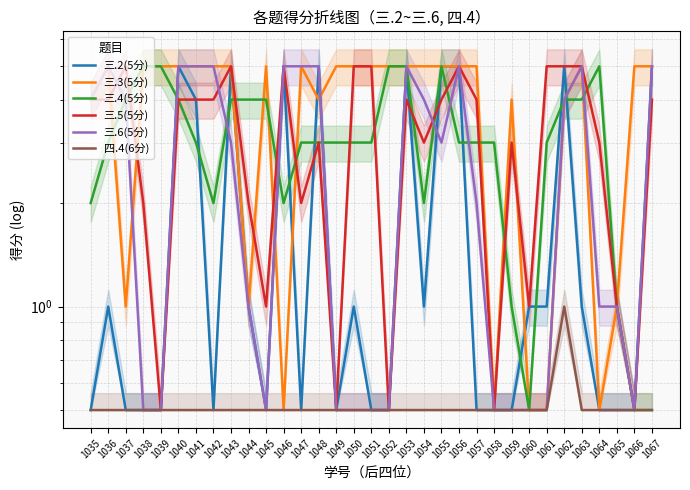

The 三.6(5分) series shows 0.8 at 1059. True or false?

False